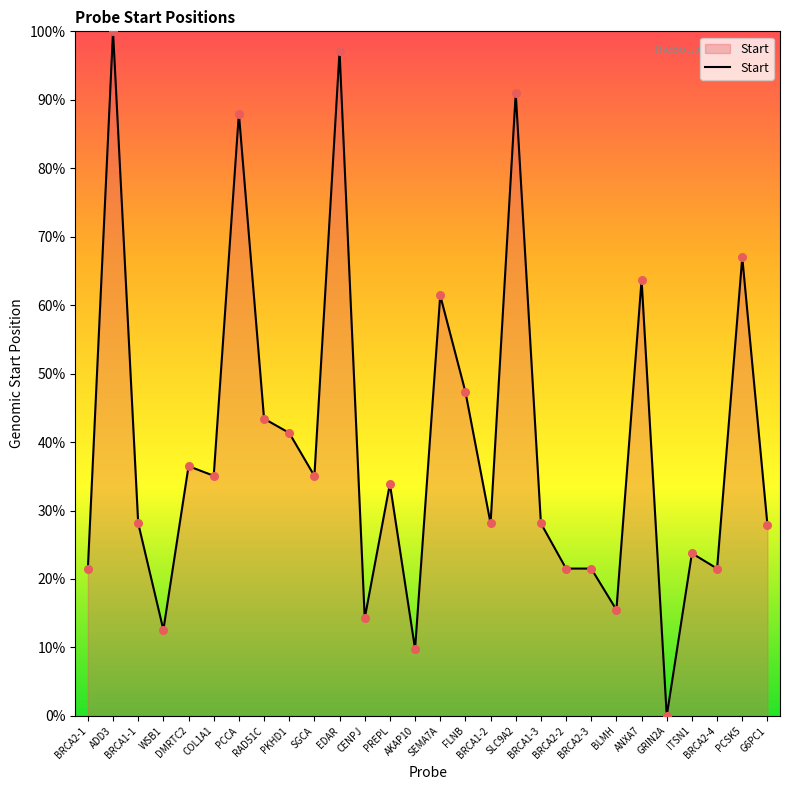

Which has a higher value, FLNB or BRCA2-4?

FLNB